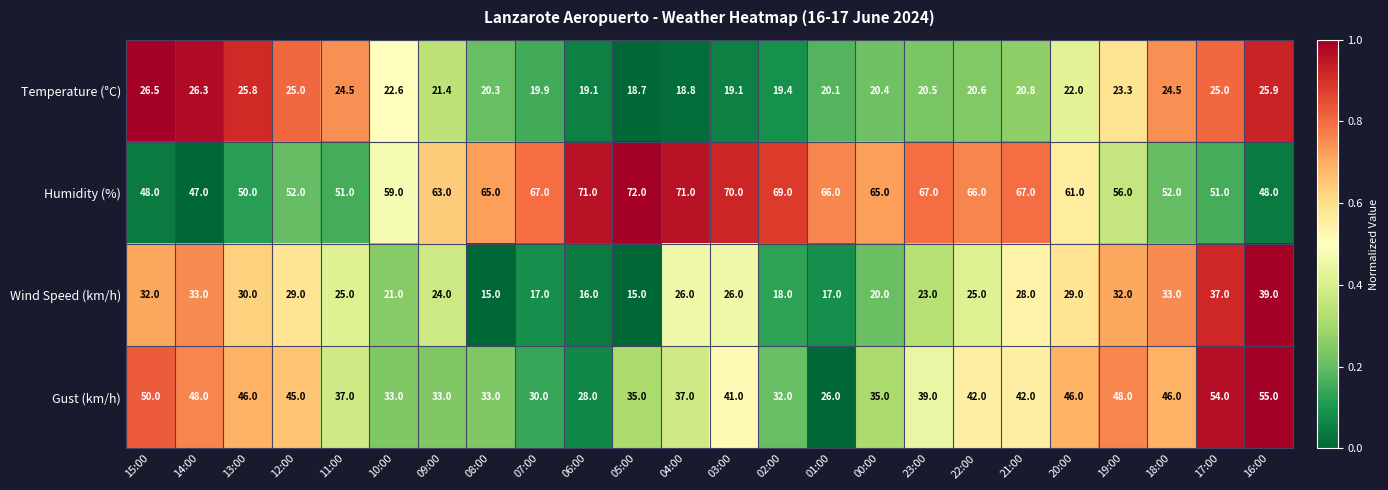

At which category is the sum across all series the highest?

16:00